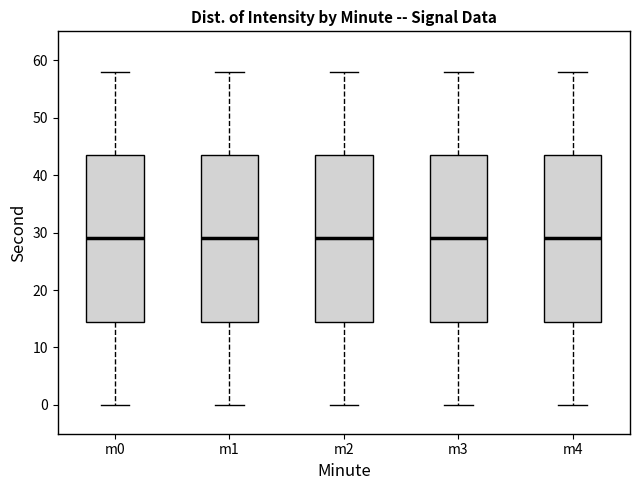

Where does the lower whisker of the box for m4 end on the y-axis? The values are not printed on the chart, so give them approximately, as read against the axis.

0